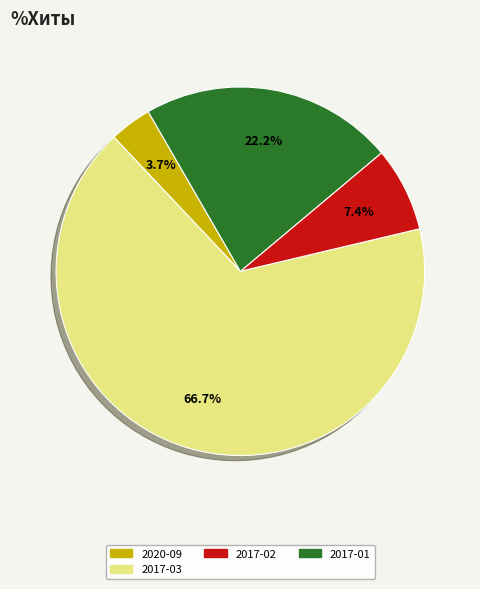

Does 2020-09 account for over 50% of the chart?

No